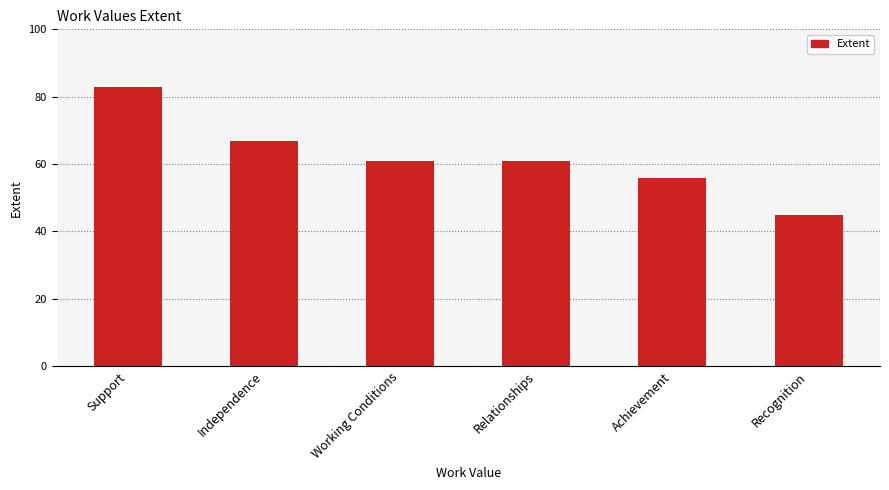

What is the ratio of the value at Working Conditions to the value at Support?

0.7